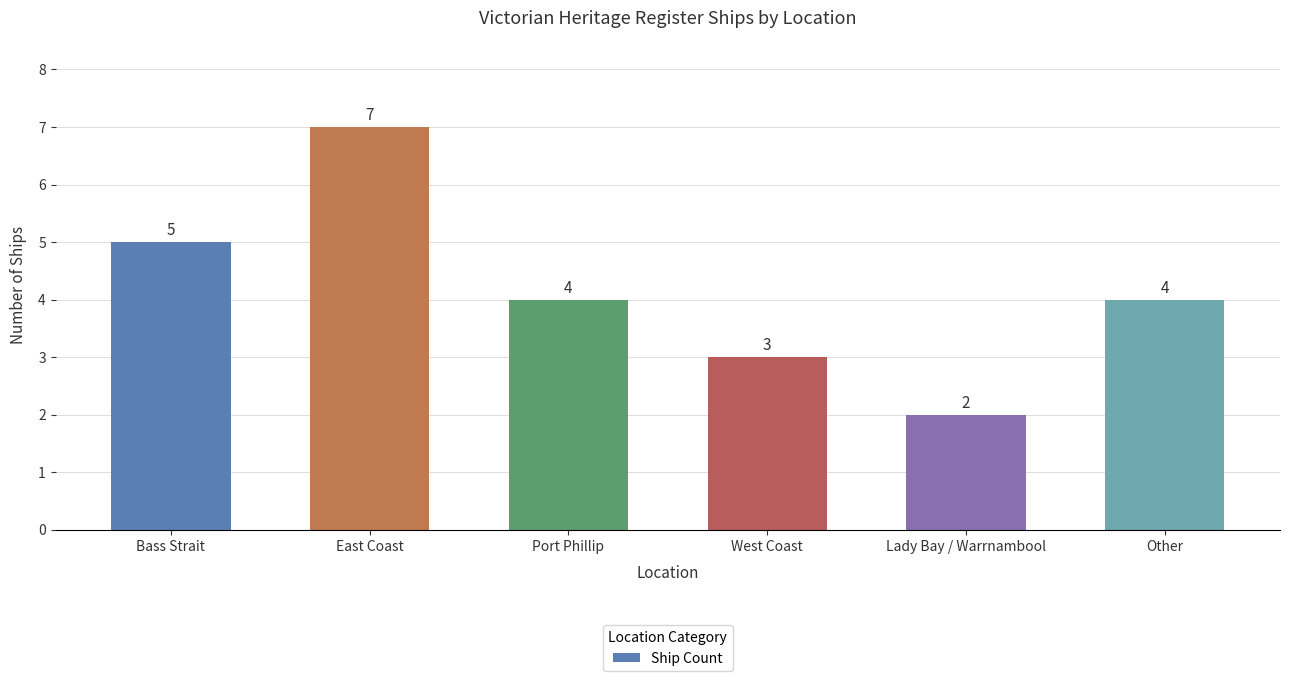

What is the label of the 6th bar from the left?

Other